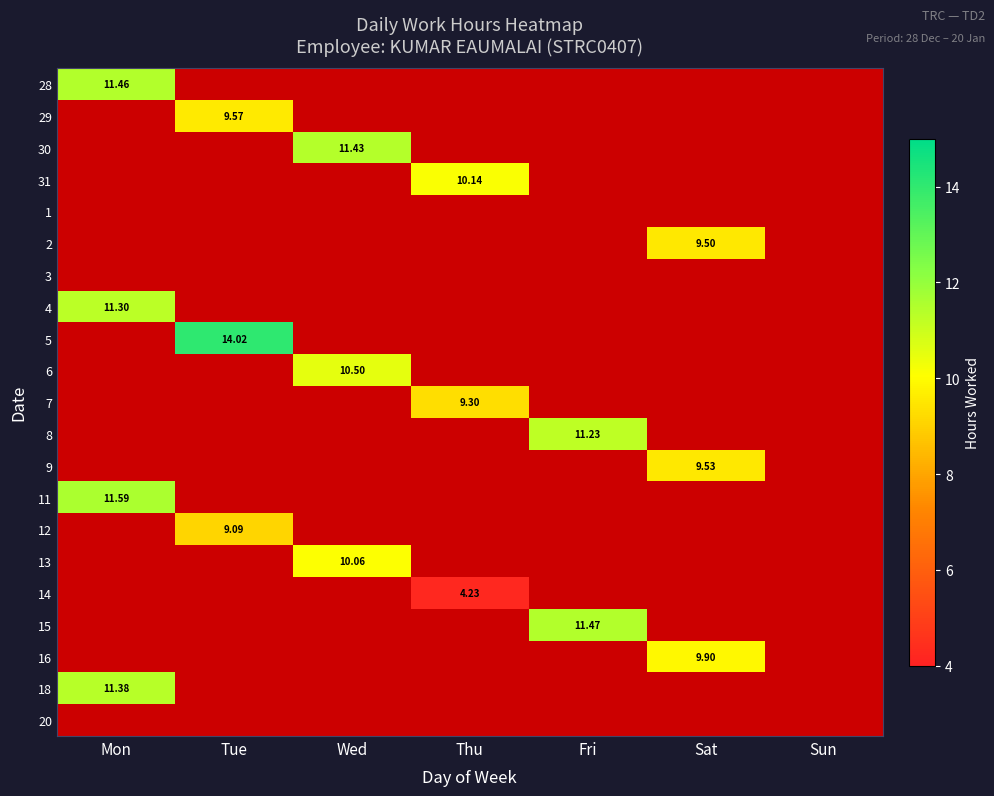

At which label is 18 closest to 5?

Tue